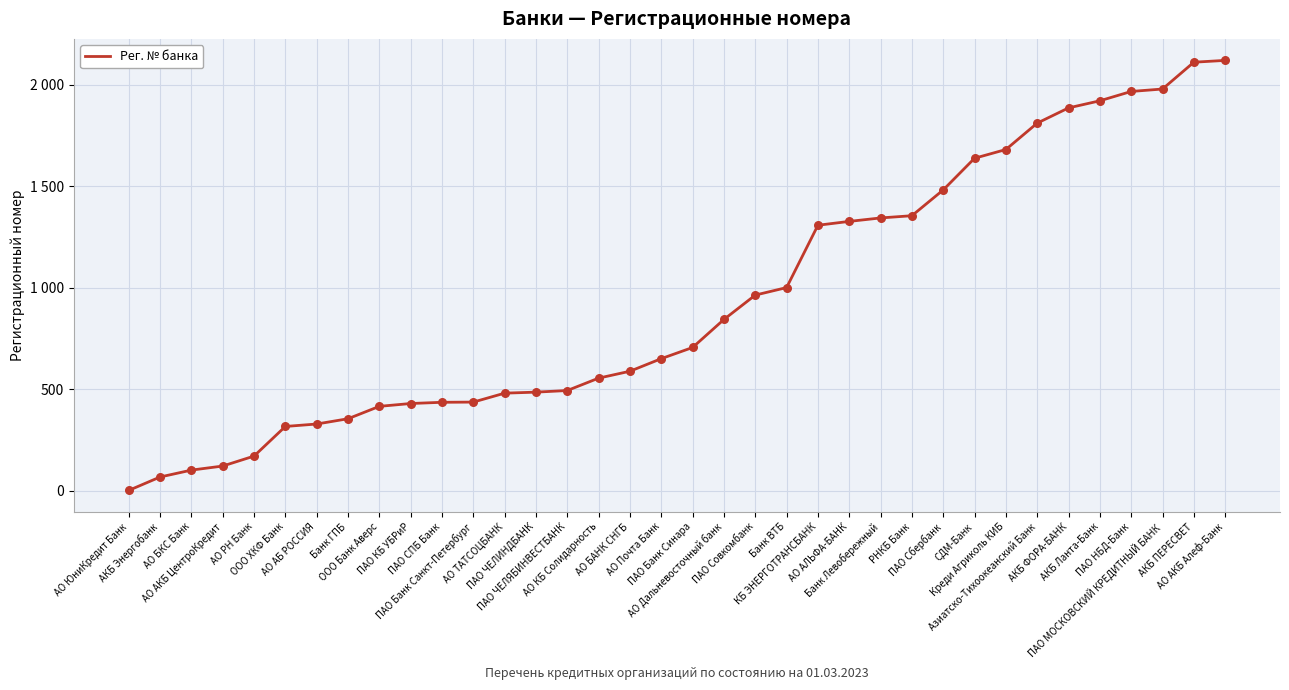

What is the change in value from АО АКБ ЦентроКредит to Банк ГПБ?

+233